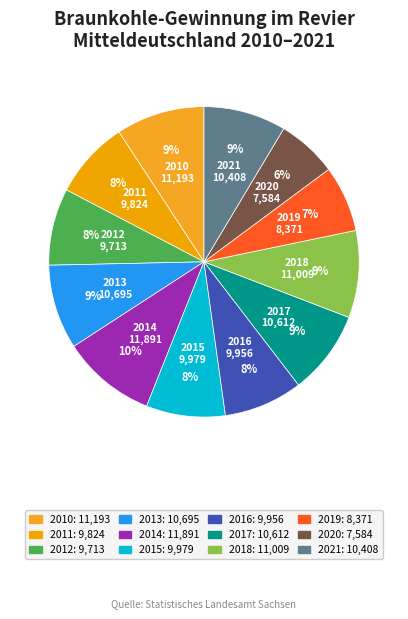

How many segments does this pie chart have?

12